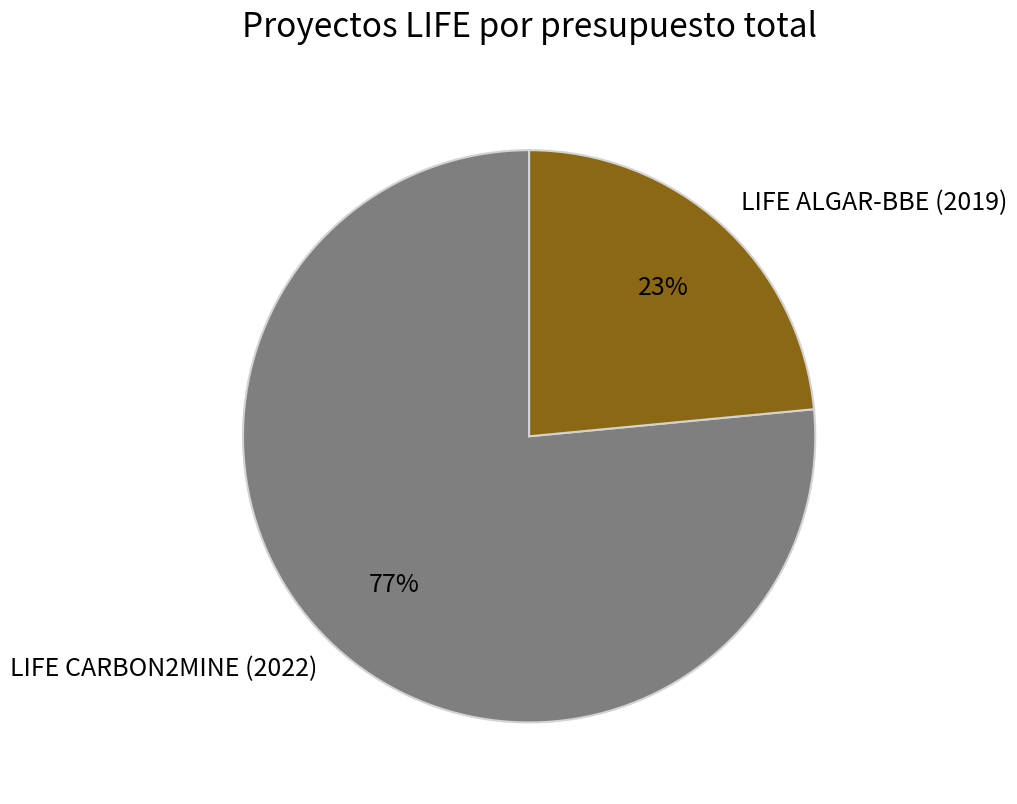

Do LIFE CARBON2MINE (2022) and LIFE ALGAR-BBE (2019) together represent more than half of the pie?

Yes